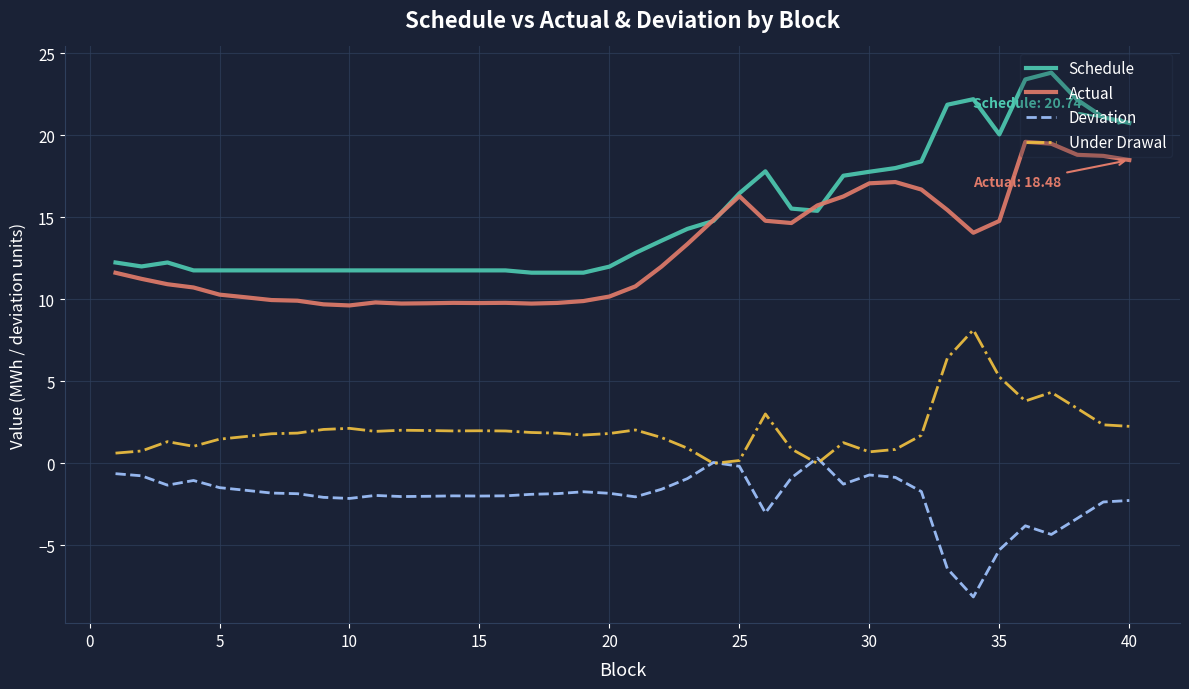

What is the smallest value displayed?

-8.1